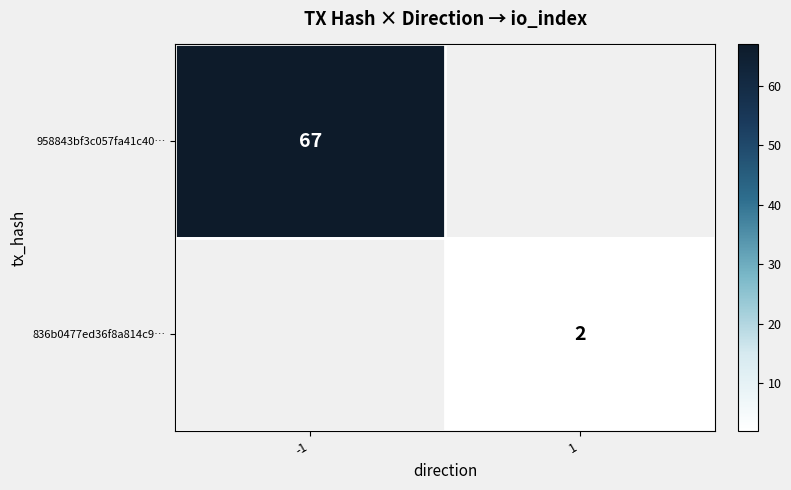

At how many categories does at least one series exceed 41?

1